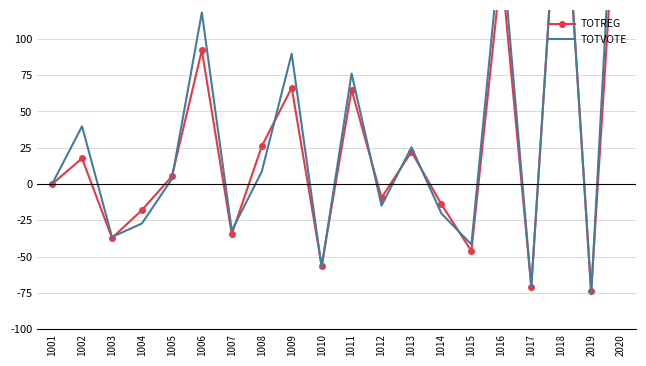

Which has a higher value, 1016 or 1003?

1016